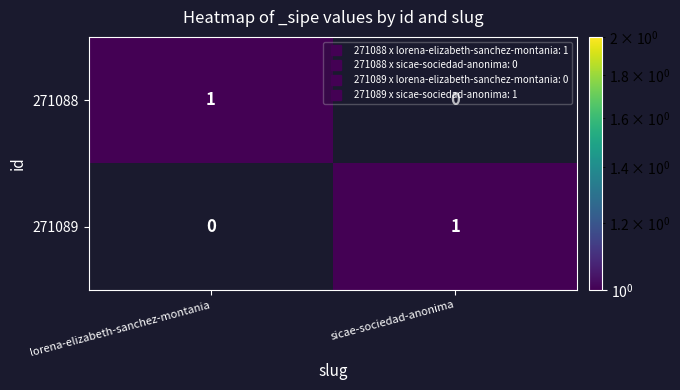

Rank the categories by 271089 value from highest to lowest.

sicae-sociedad-anonima, lorena-elizabeth-sanchez-montania